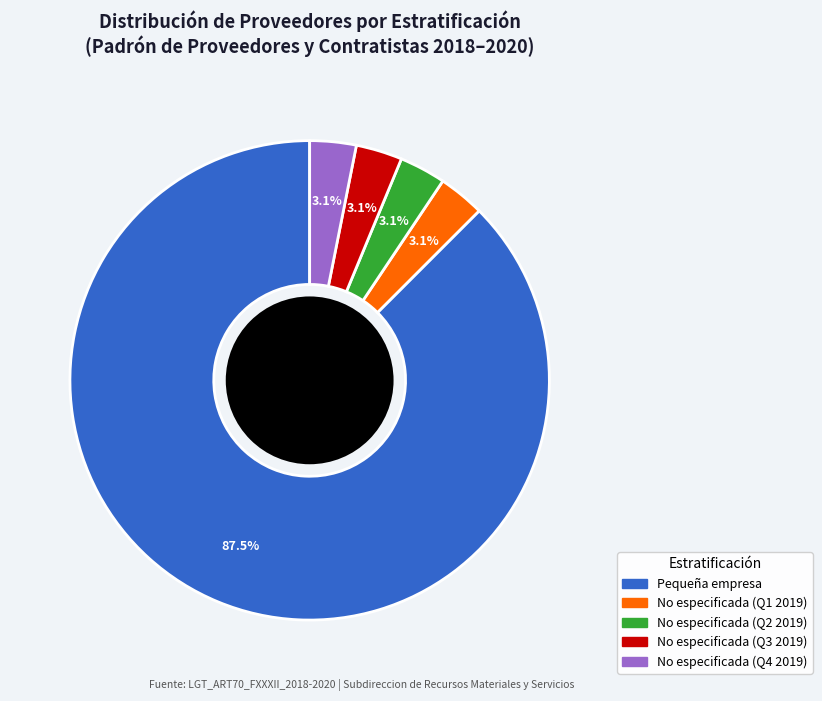

Is there a majority slice in this chart?

Yes